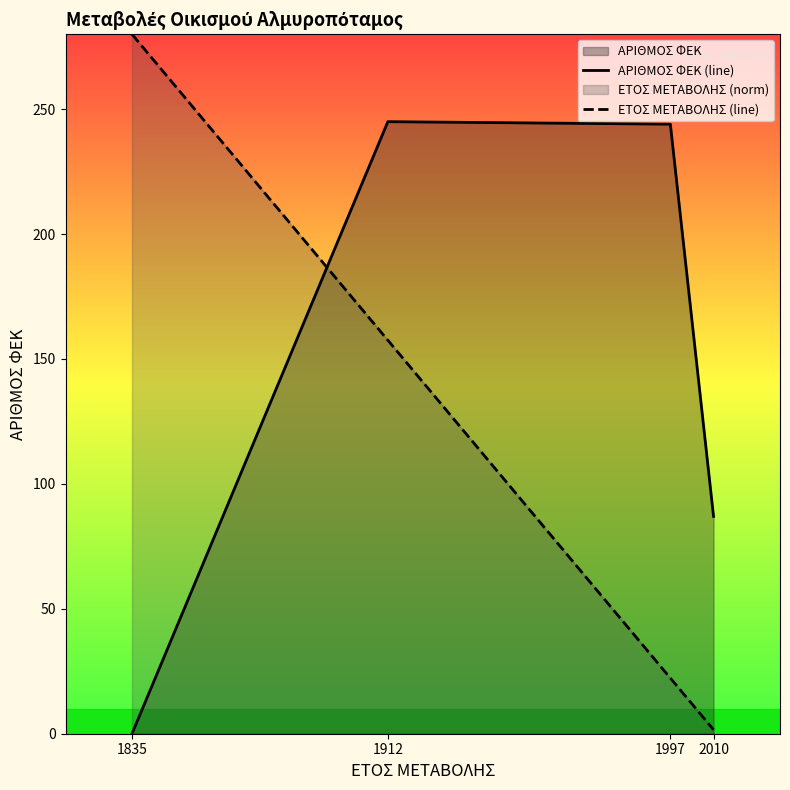

At which label is ΕΤΟΣ ΜΕΤΑΒΟΛΗΣ (line) closest to 140?

1912